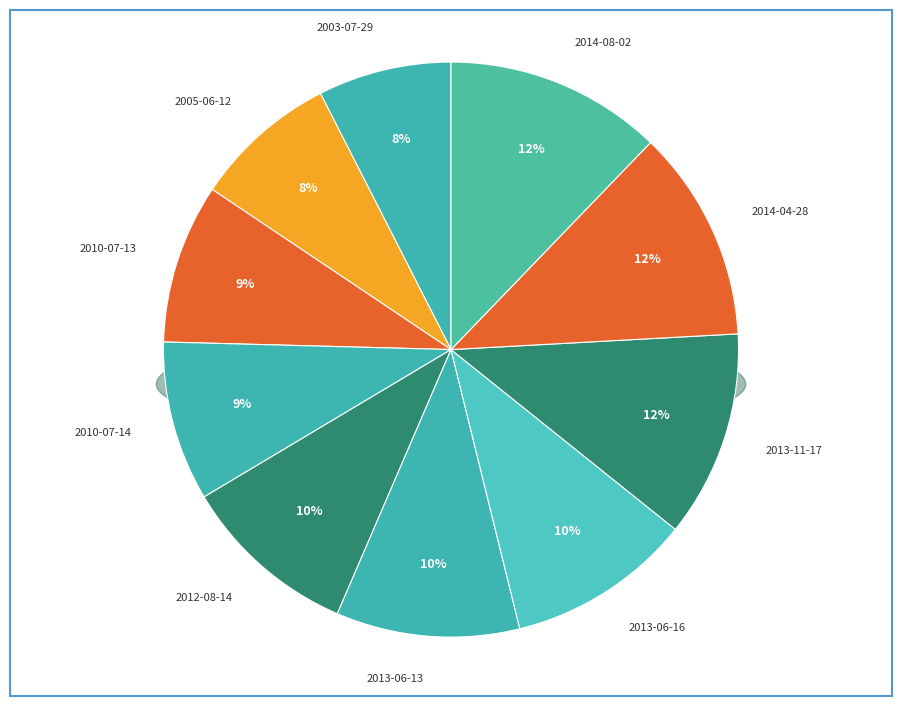

Rank the categories by value from lowest to highest.

2003-07-29, 2005-06-12, 2010-07-13, 2010-07-14, 2012-08-14, 2013-06-13, 2013-06-16, 2013-11-17, 2014-04-28, 2014-08-02